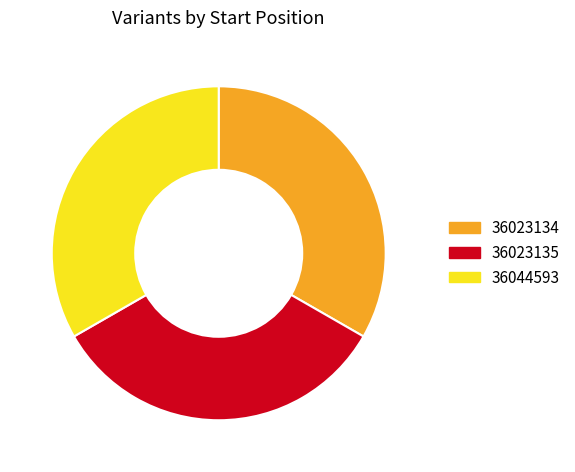

Do 36023134 and 36023135 together represent more than half of the pie?

Yes